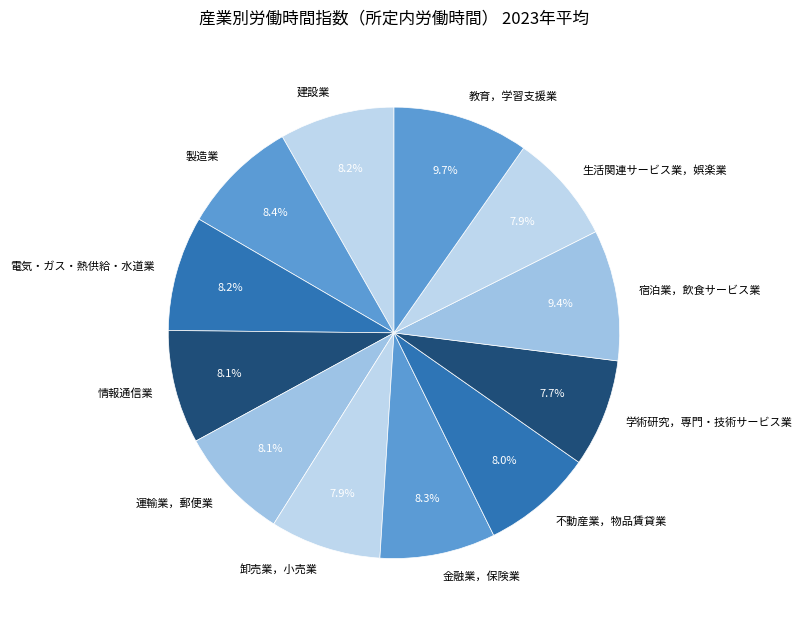

Does 運輸業，郵便業 represent more than half of the total?

No